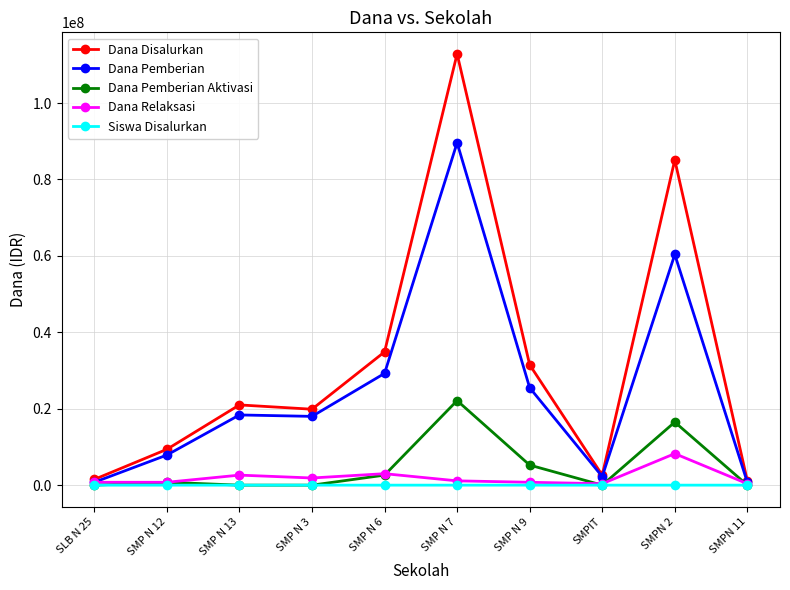

Where is Dana Pemberian Aktivasi nearest to the value 11062500?

SMPN 2